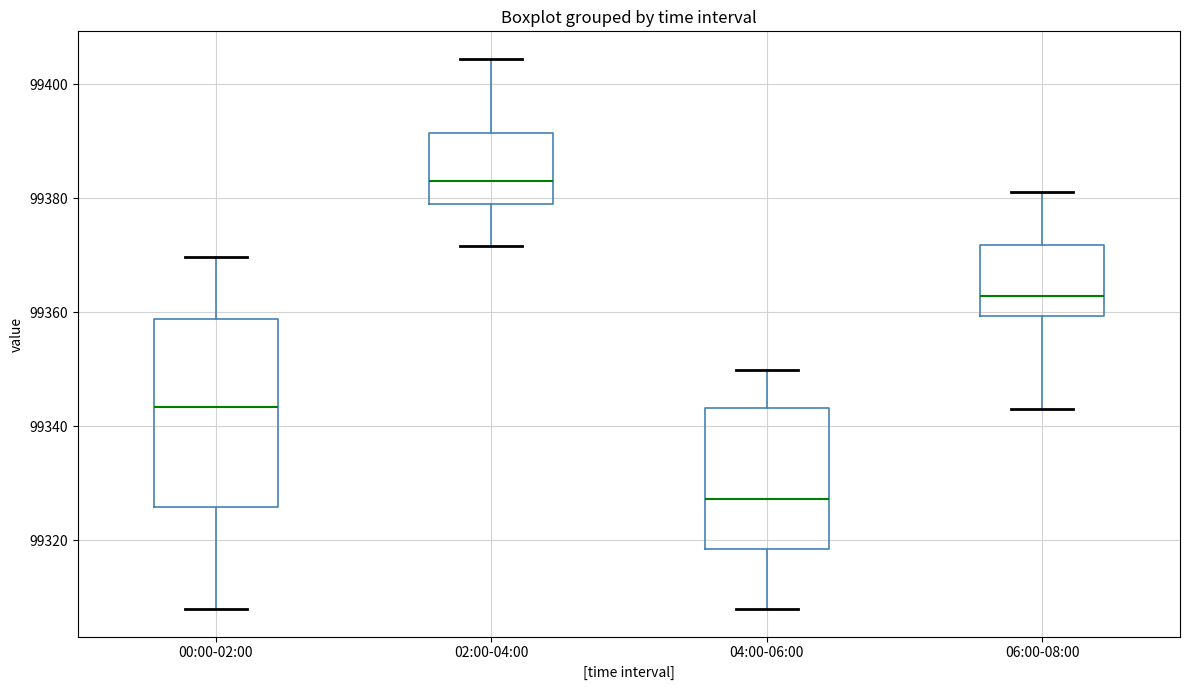

Reading left to right, read every box against the y-axis: the position of its median line, the range the box covers, and the ends of its whiskers. The values are not printed on the chart, so give them approximately, as read against the axis.

00:00-02:00: median 99344, box 99326 to 99358, whiskers 99308 to 99370
02:00-04:00: median 99384, box 99380 to 99392, whiskers 99372 to 99404
04:00-06:00: median 99328, box 99318 to 99344, whiskers 99308 to 99350
06:00-08:00: median 99362, box 99360 to 99372, whiskers 99344 to 99382